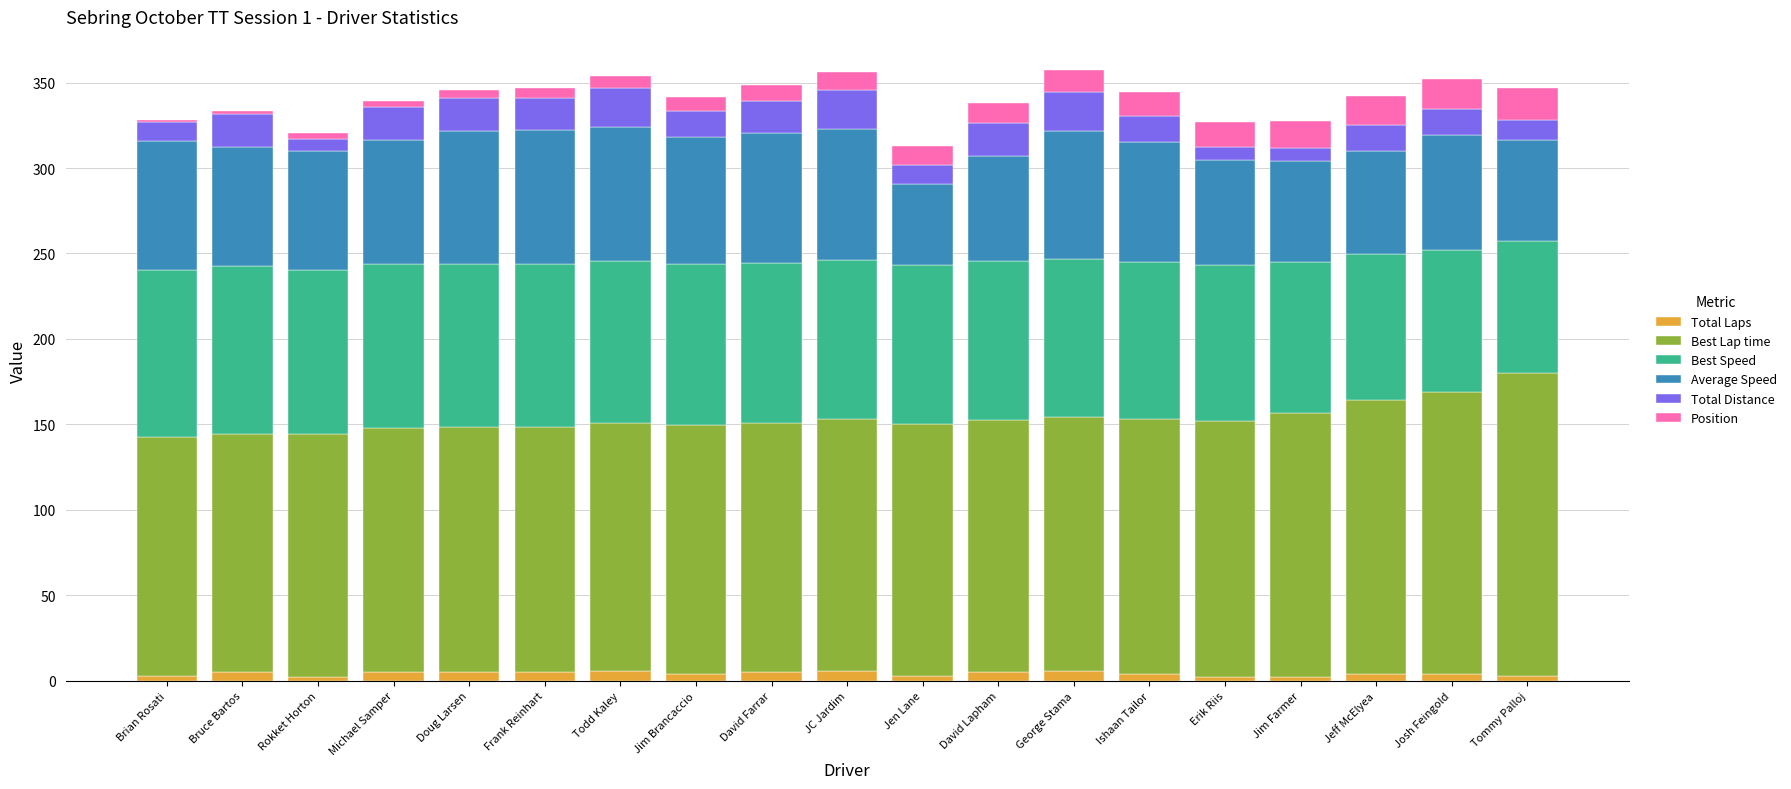

What are all the series names shown in the legend?

Total Laps, Best Lap time, Best Speed, Average Speed, Total Distance, Position